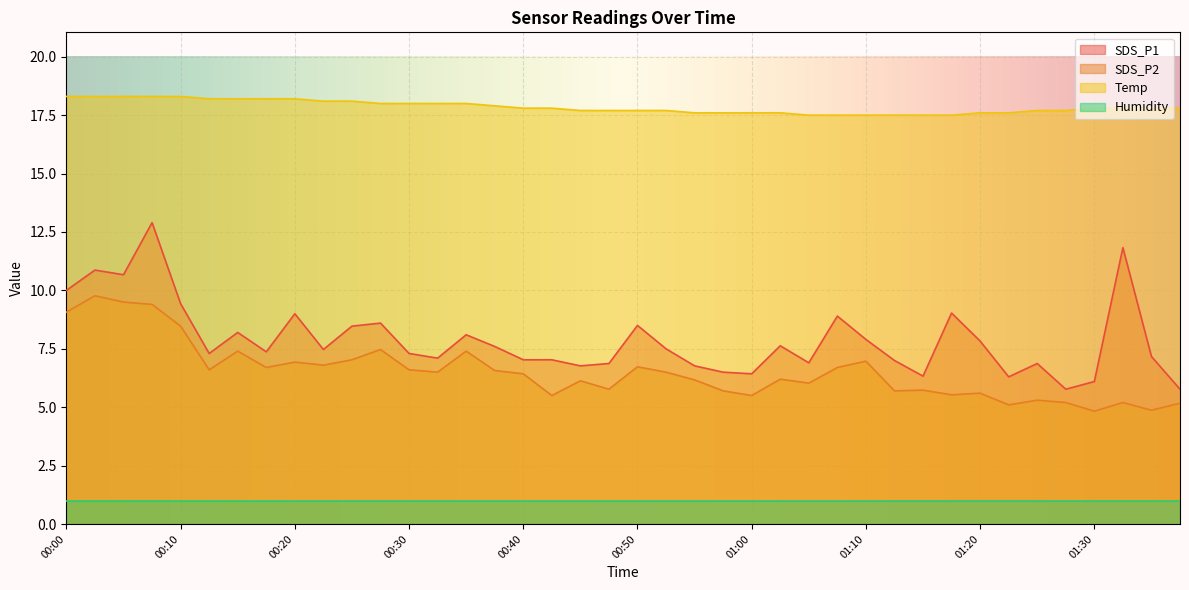

At which label does Temp reach its minimum?

01:05